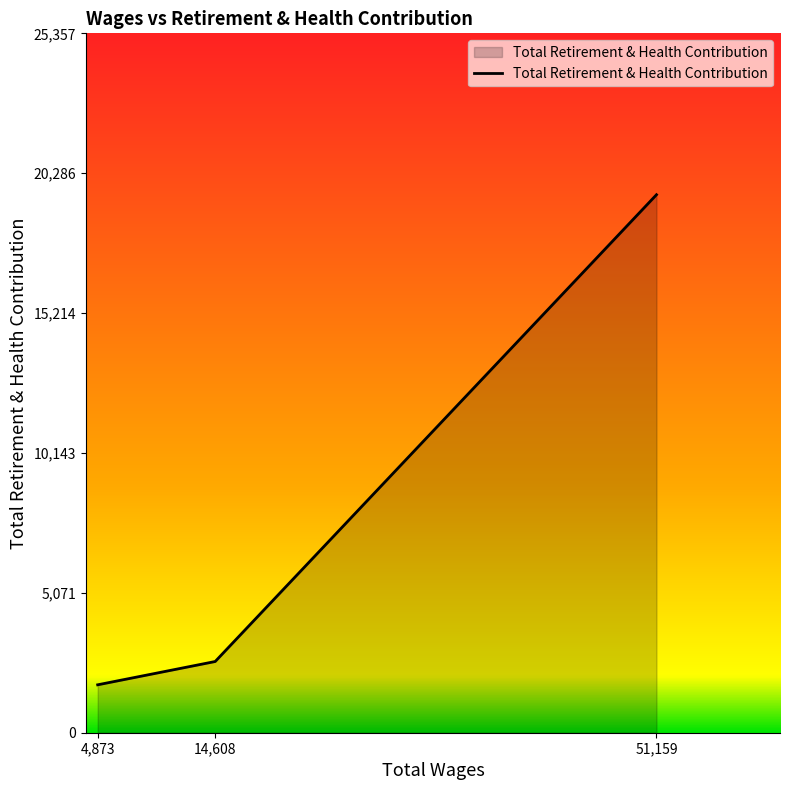

How many series are shown in this chart?

1